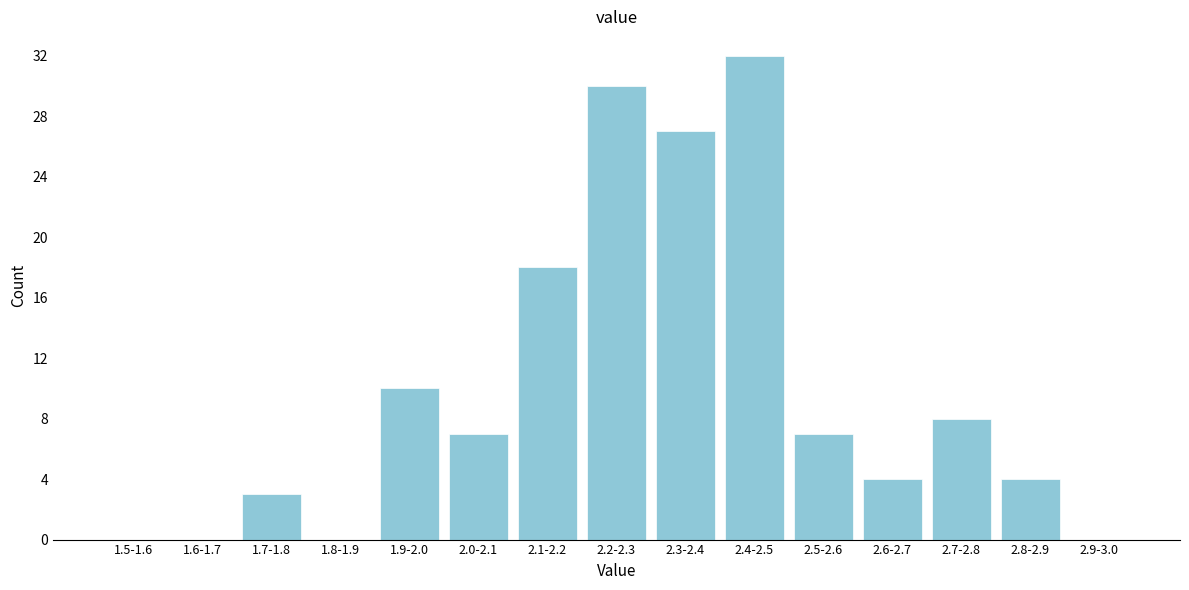

Reading left to right, list all the values displayed in this chart.

1.5-1.6=0	1.6-1.7=0	1.7-1.8=3	1.8-1.9=0	1.9-2.0=10	2.0-2.1=7	2.1-2.2=18	2.2-2.3=30	2.3-2.4=27	2.4-2.5=32	2.5-2.6=7	2.6-2.7=4	2.7-2.8=8	2.8-2.9=4	2.9-3.0=0